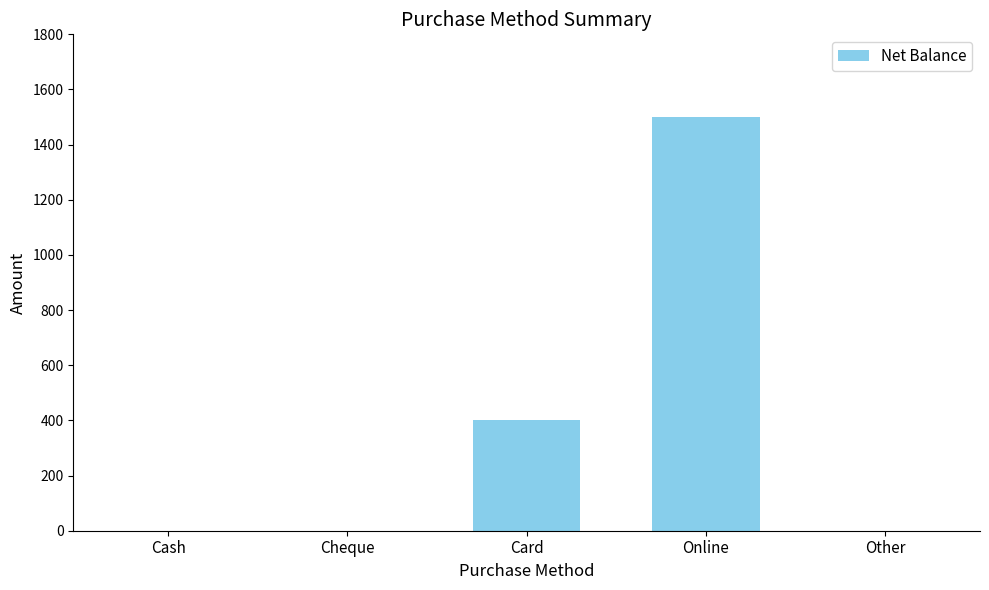

What is the sum of the values at Cash and Card?

400